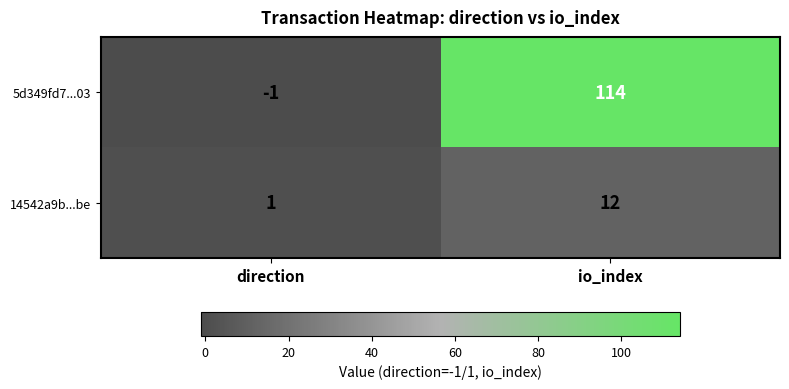

Which series has the largest range (max minus min)?

5d349fd7...03